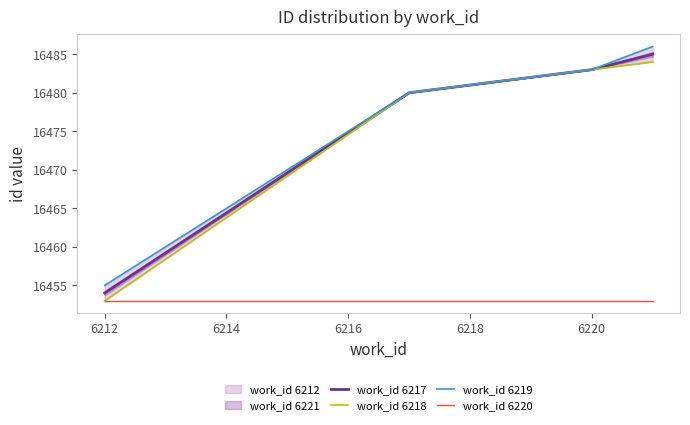

What is the smallest value displayed?

16453